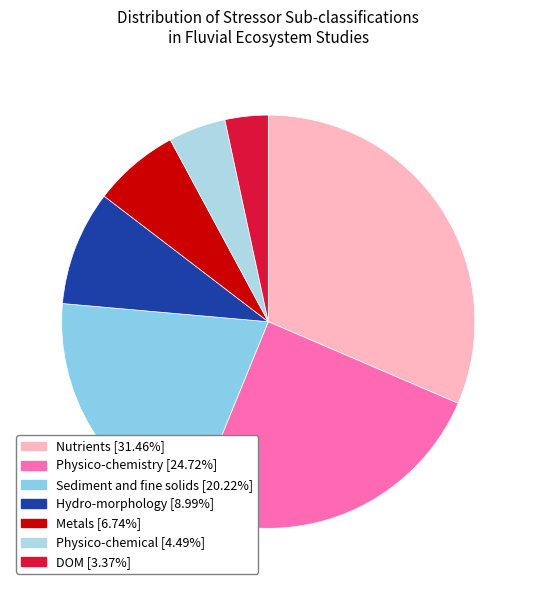

Count the number of slices in the pie.

7